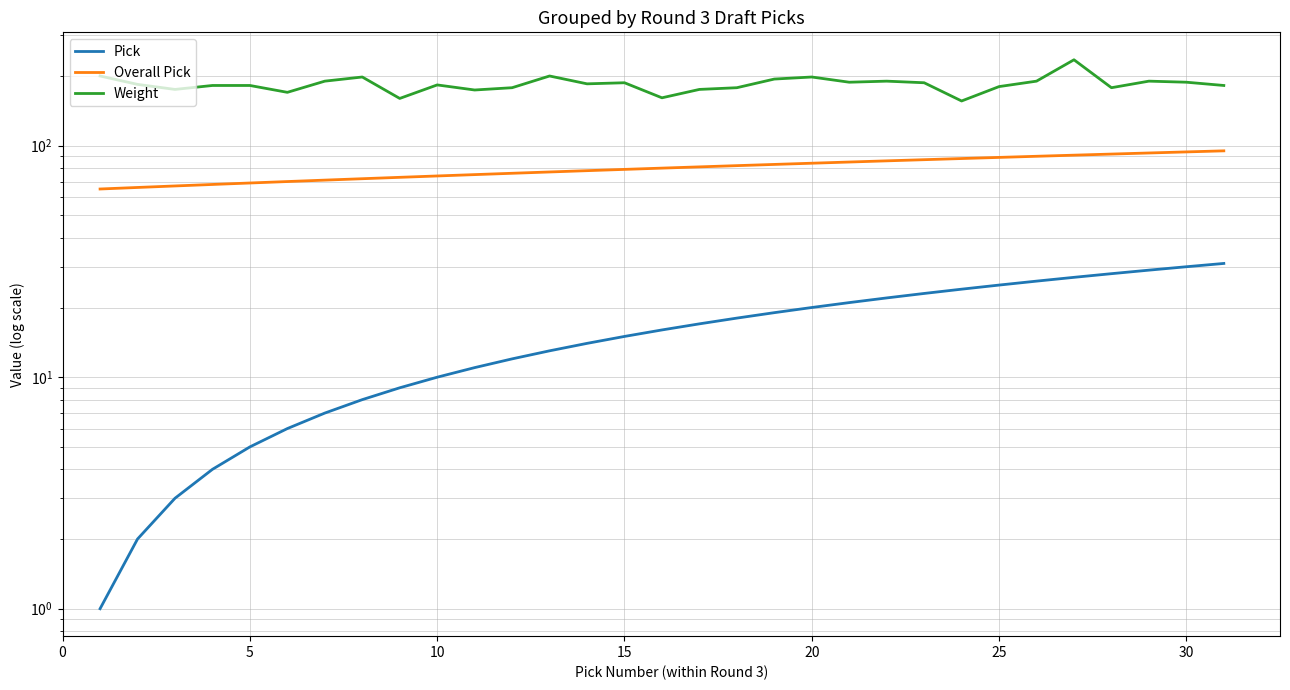

What is the sum of all Weight values?

5718